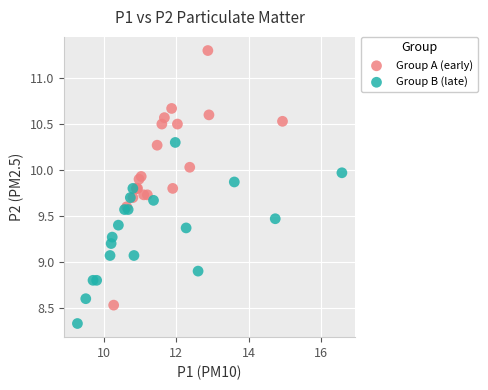

Which series has the widest spread of Y values?

Group A (early)